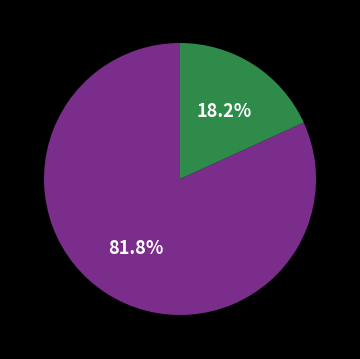

Is there any slice that represents more than half of the pie?

Yes